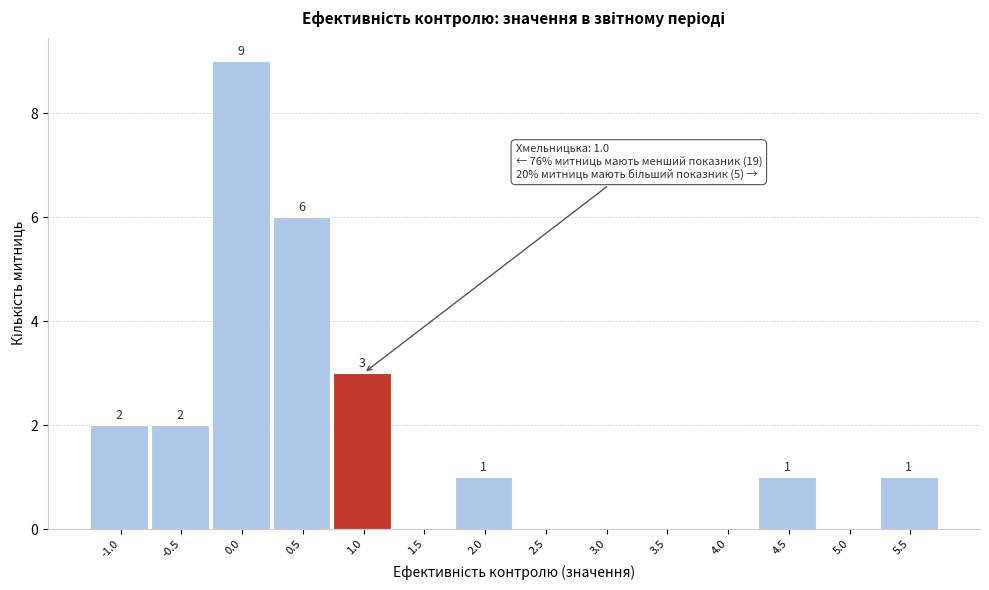

Reading left to right, transcribe all the data shown in this chart.

-1.0=2	-0.5=2	0.0=9	0.5=6	1.0=3	1.5=0	2.0=1	2.5=0	3.0=0	3.5=0	4.0=0	4.5=1	5.0=0	5.5=1